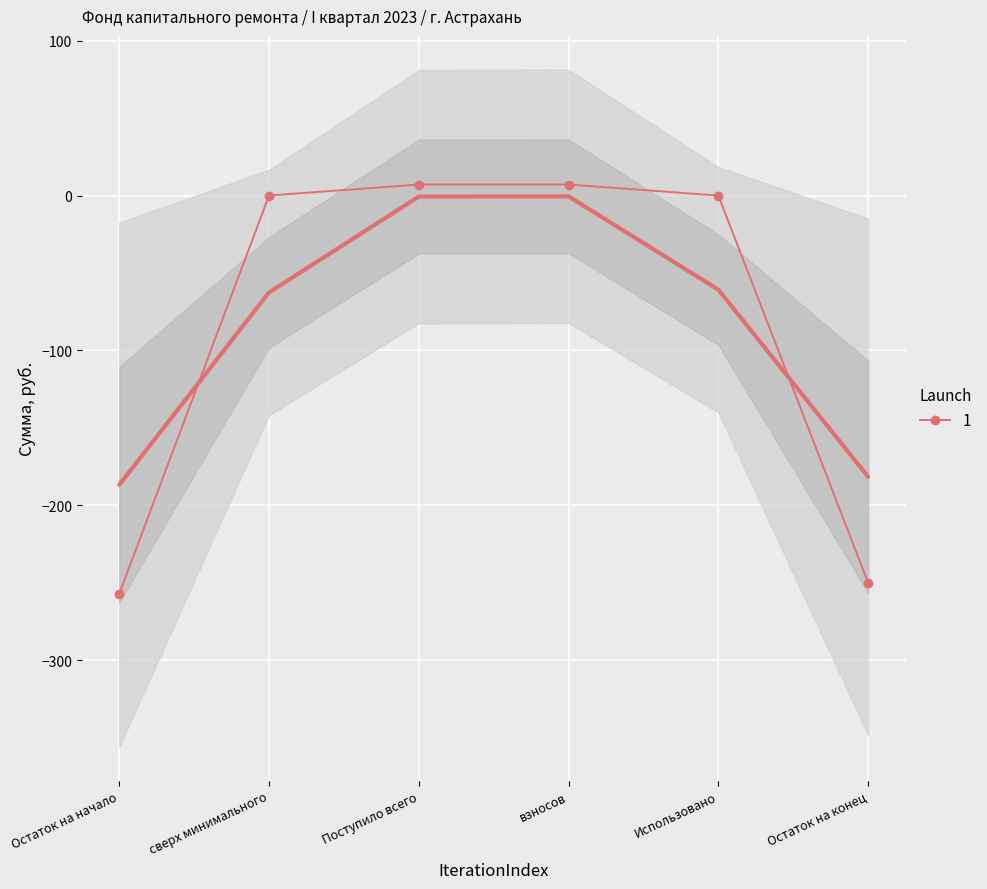

What is the difference between the maximum and minimum values?

264.2